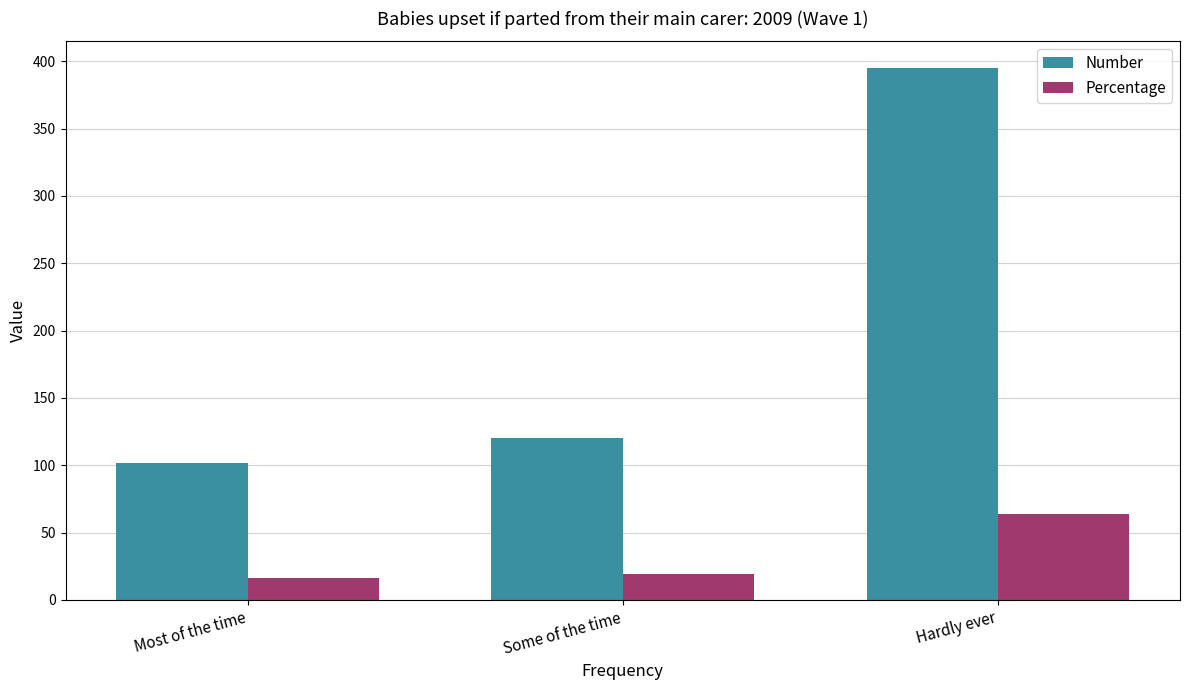

How many bars are there in total?

6